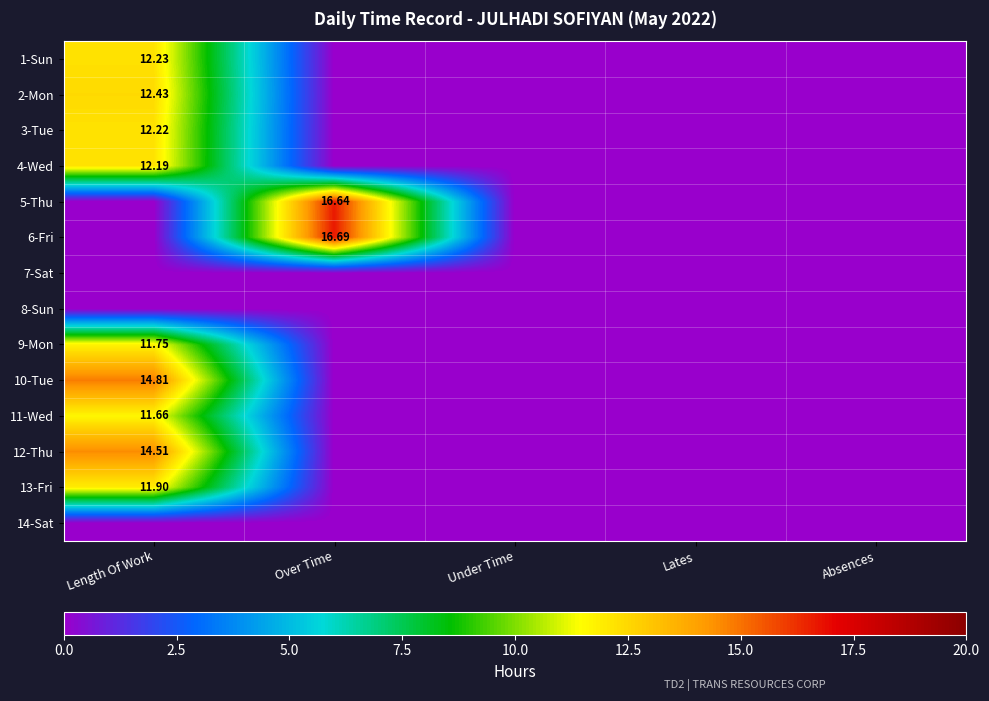

The 9-Mon series shows -3.9 at Lates. True or false?

False